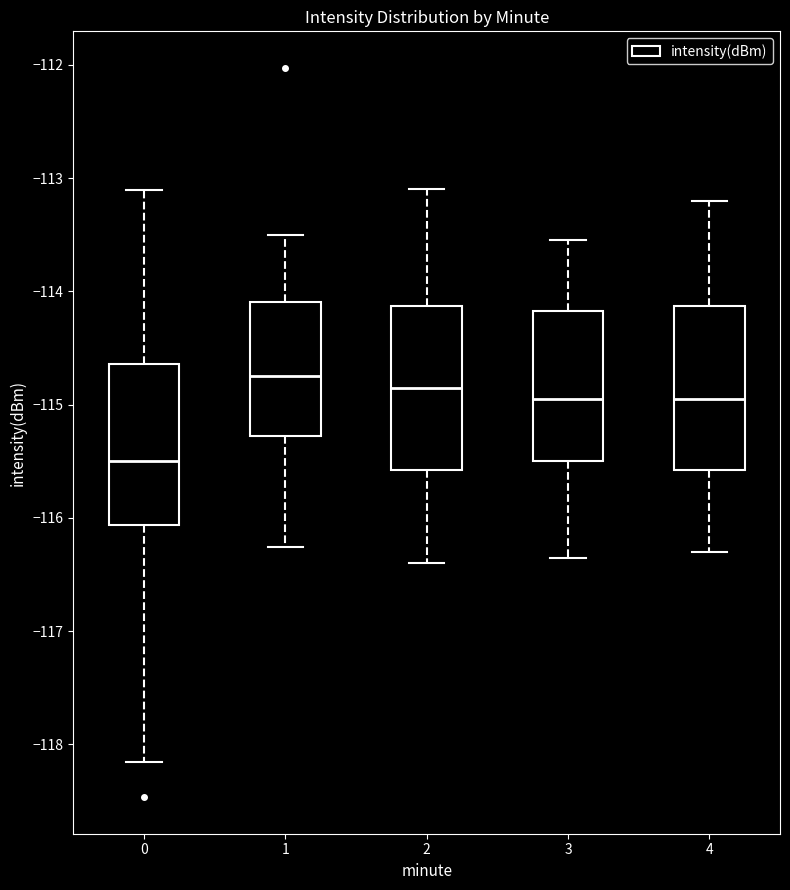

Reading left to right, transcribe this box plot: for each box, give where its median line is, the range the box spans, and where its two whiskers end, as read against the y-axis. The values are not printed on the chart, so give them approximately, as read against the axis.

0: median -115.5, box -116.1 to -114.6, whiskers -118.2 to -113.1
1: median -114.7, box -115.3 to -114.1, whiskers -116.3 to -113.5
2: median -114.8, box -115.6 to -114.1, whiskers -116.4 to -113.1
3: median -114.9, box -115.5 to -114.2, whiskers -116.3 to -113.5
4: median -114.9, box -115.6 to -114.1, whiskers -116.3 to -113.2